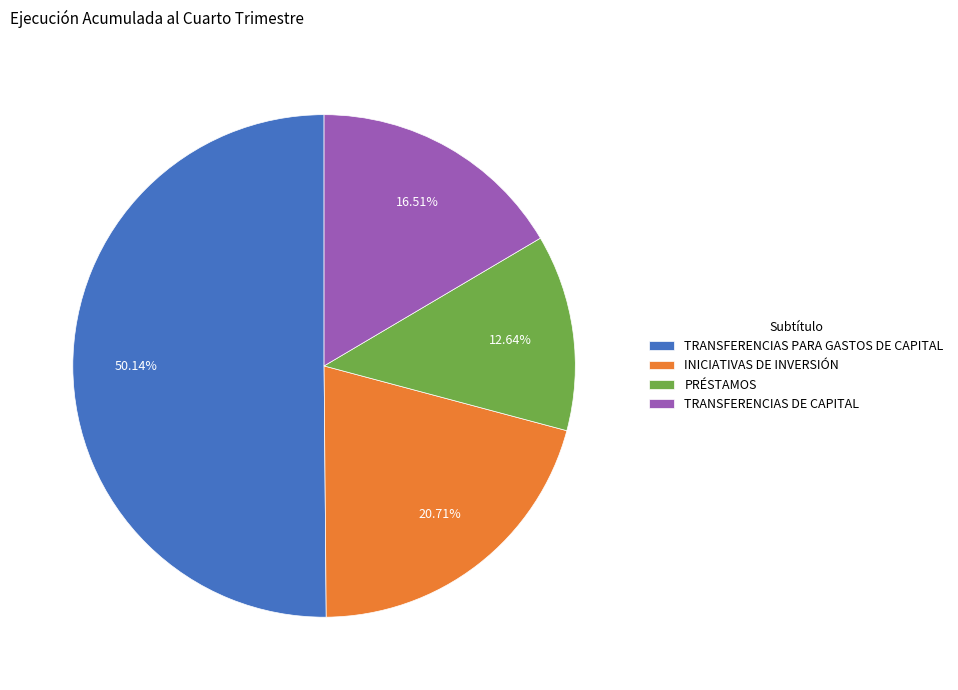

How much of the chart is everything except PRÉSTAMOS?

87.4%